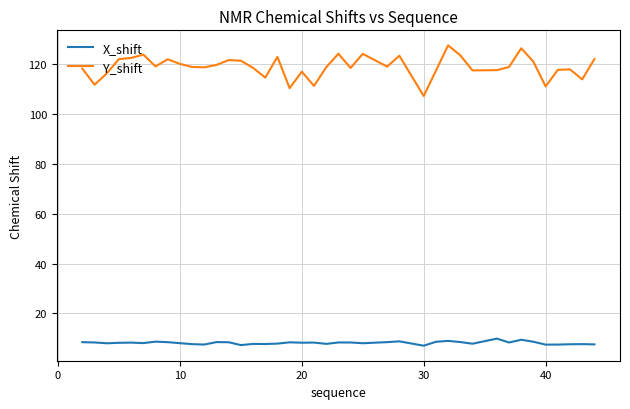

At how many categories does at least one series exceed 33?

40